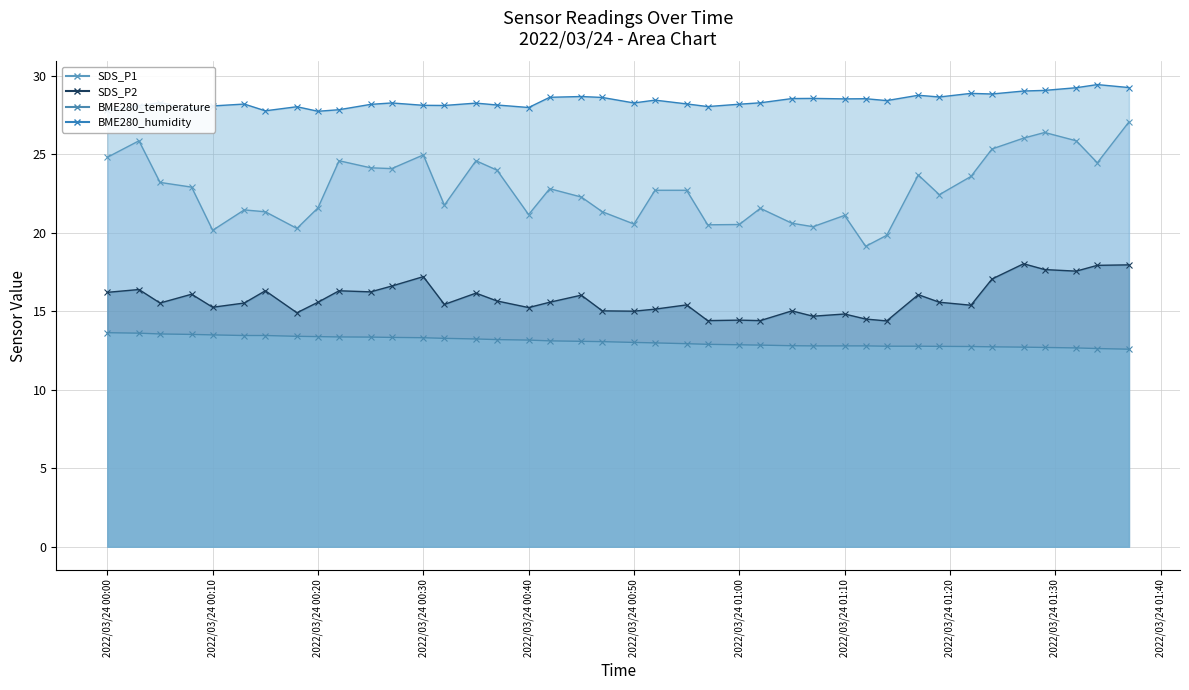

What is the label of the 33rd point from the right?

2022/03/24 00:18